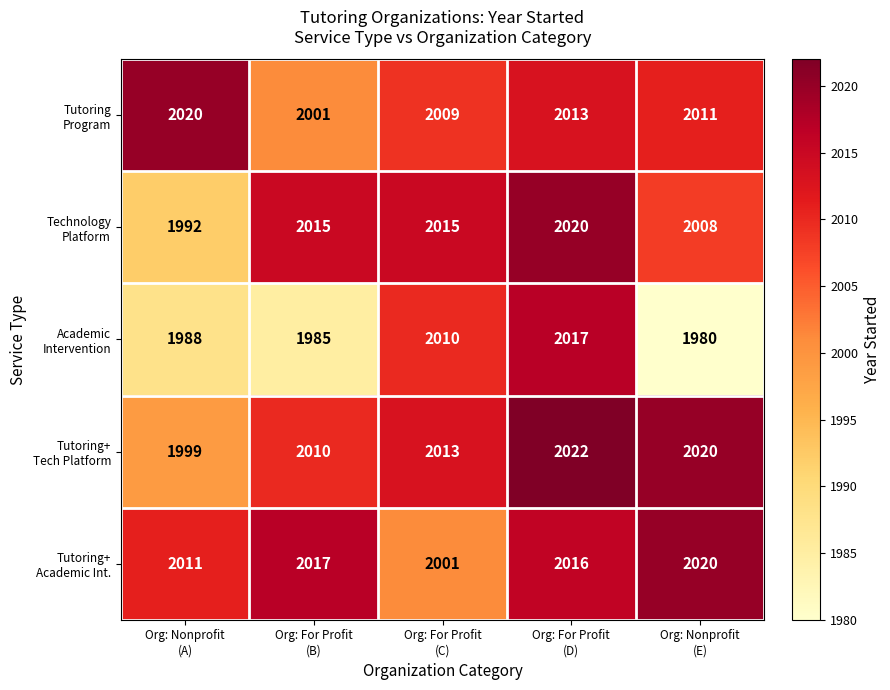

At how many categories does at least one series exceed 1999?

5